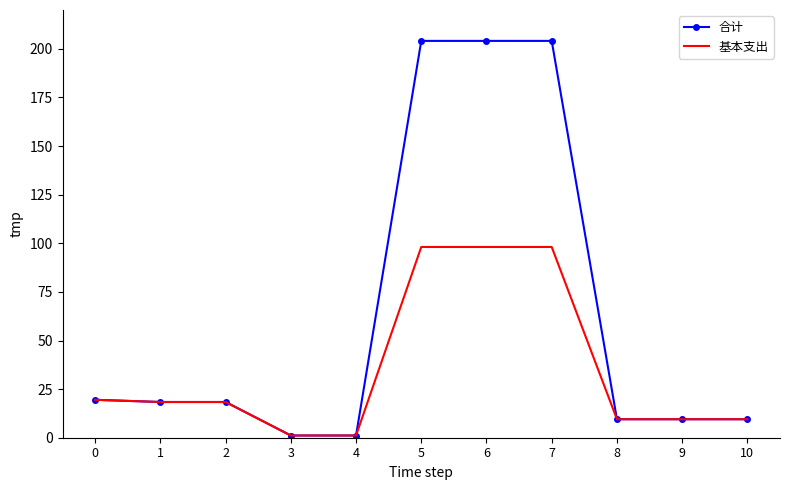

Rank the series by their maximum value, from highest to lowest.

合计, 基本支出